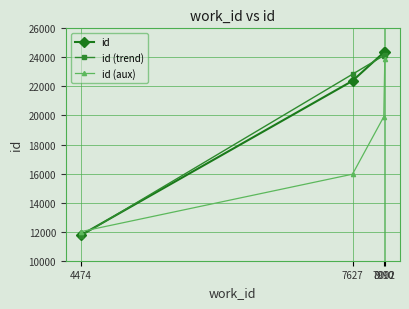

How many categories are shown in the chart?

4